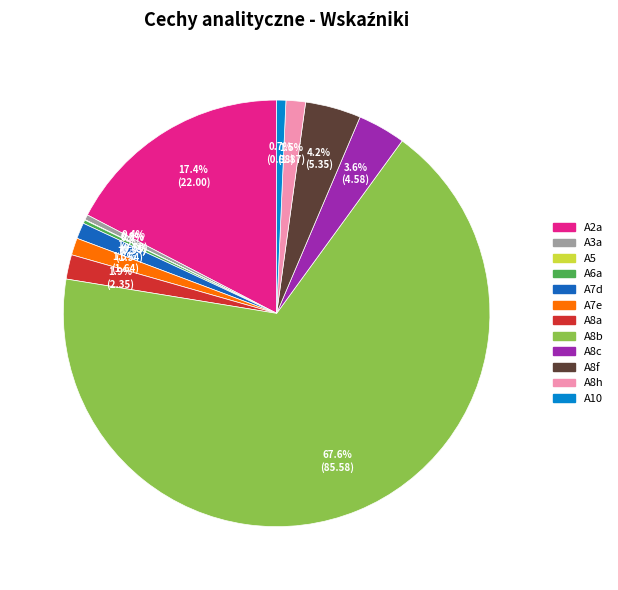

Approximately how many times larger is the value at A7d compared to A7e?

0.9